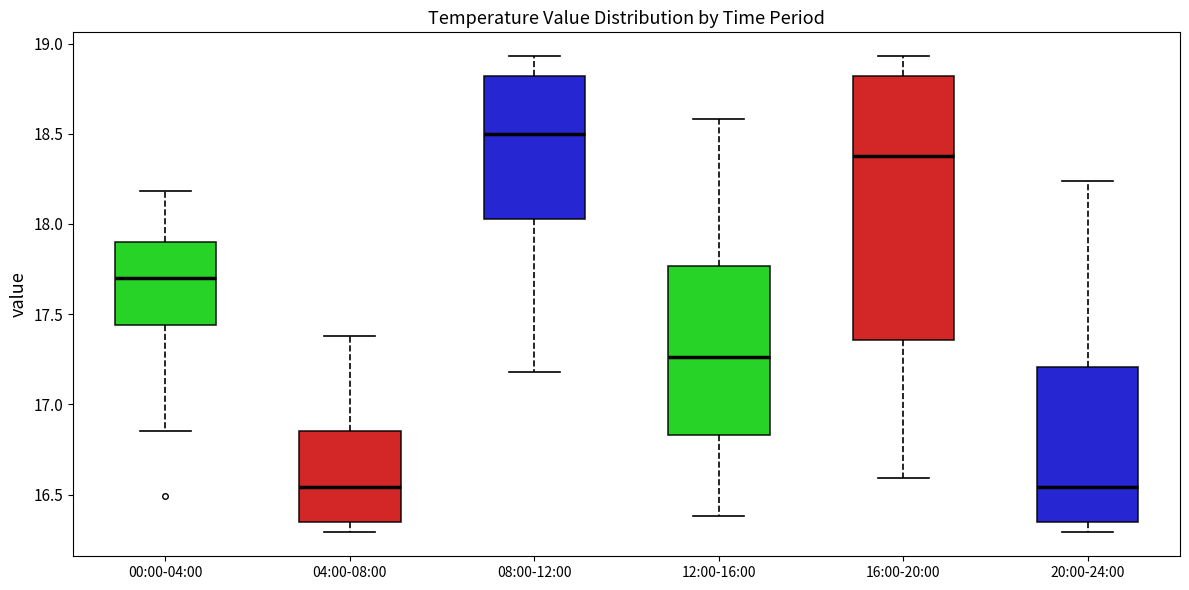

Comparing the boxes themselves (not the whiskers), which one is the tallest?

16:00-20:00